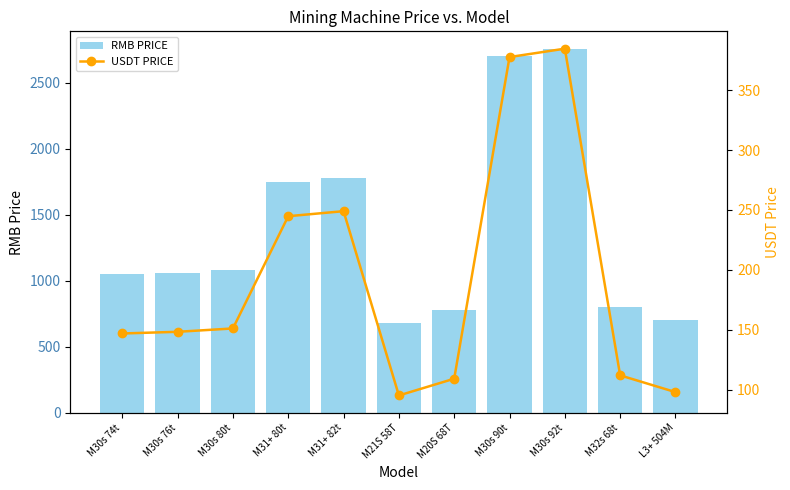

Is it true that USDT PRICE equals 109.1 at M20S 68T?

True